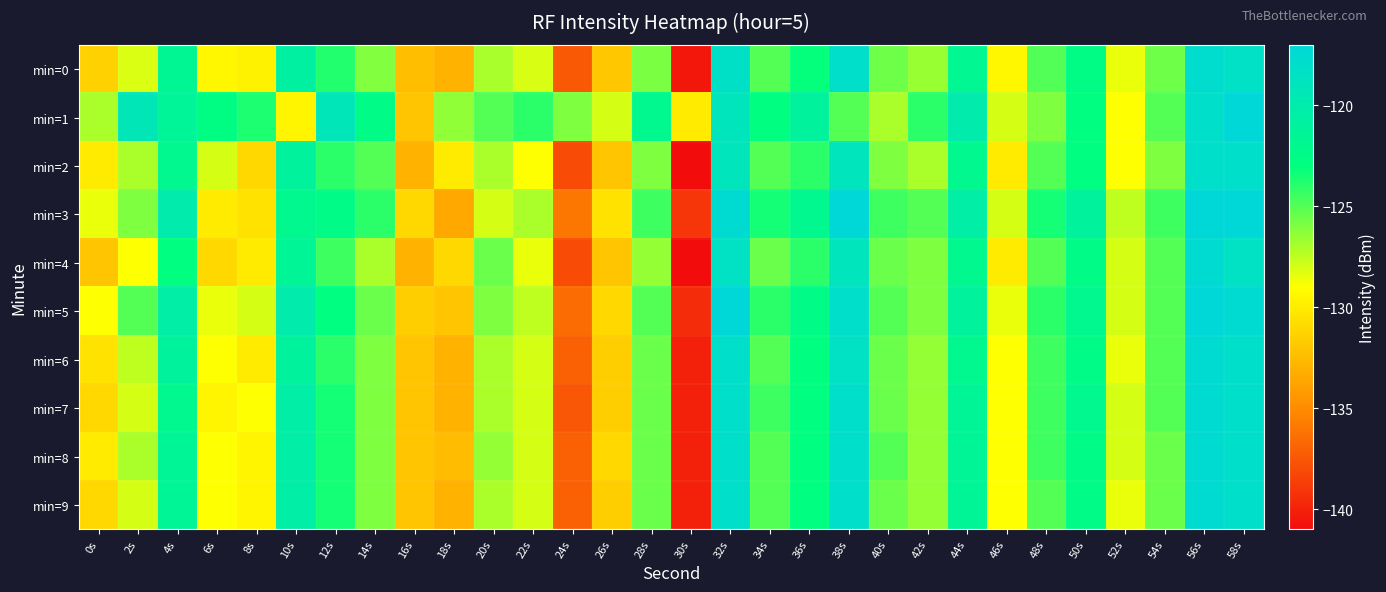

Which series has the largest range (max minus min)?

min=4